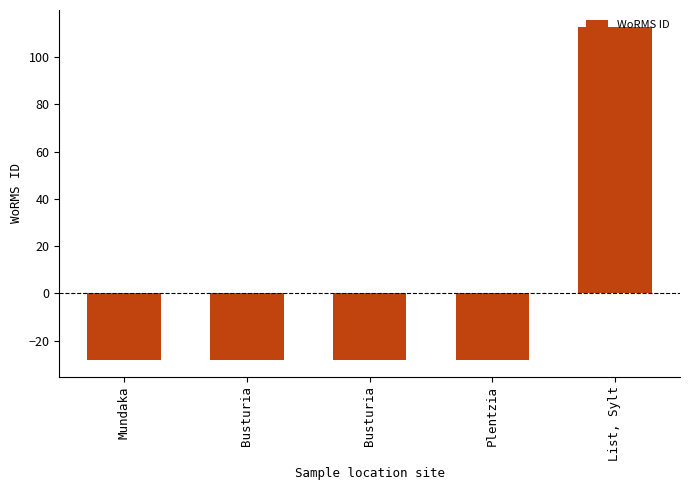

True or false: the data shows -13.6 at Plentzia.

False